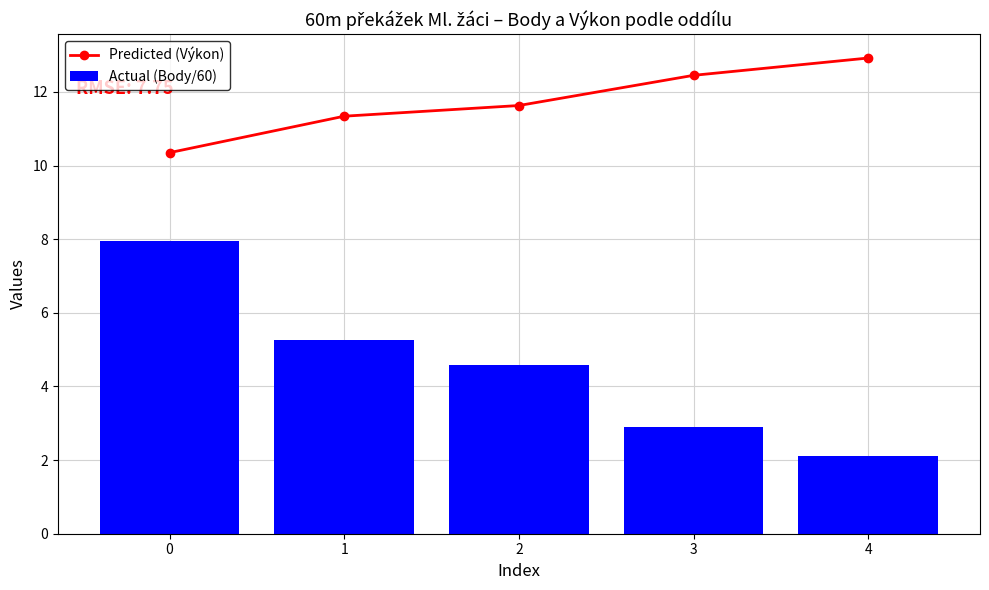

The Actual (Body/60) series shows 2.1 at 4. True or false?

True